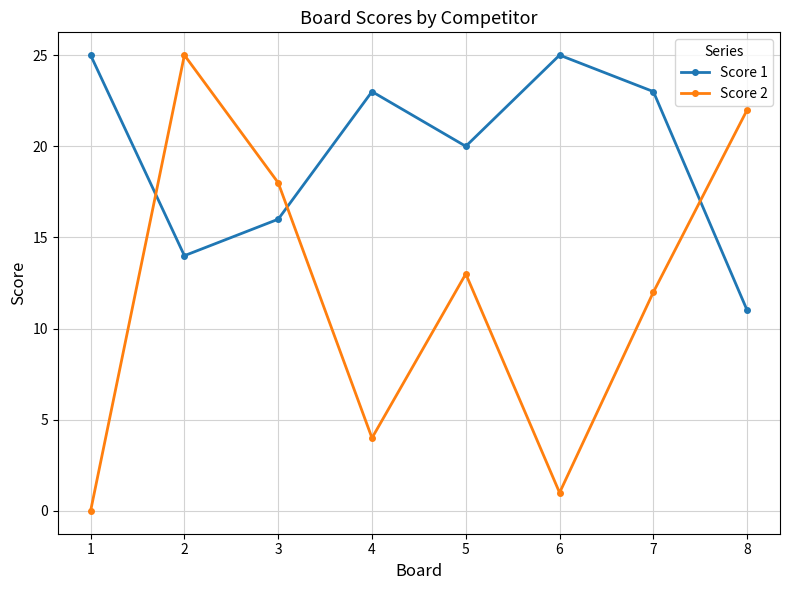

What is the difference between the highest and lowest values at 1?

25